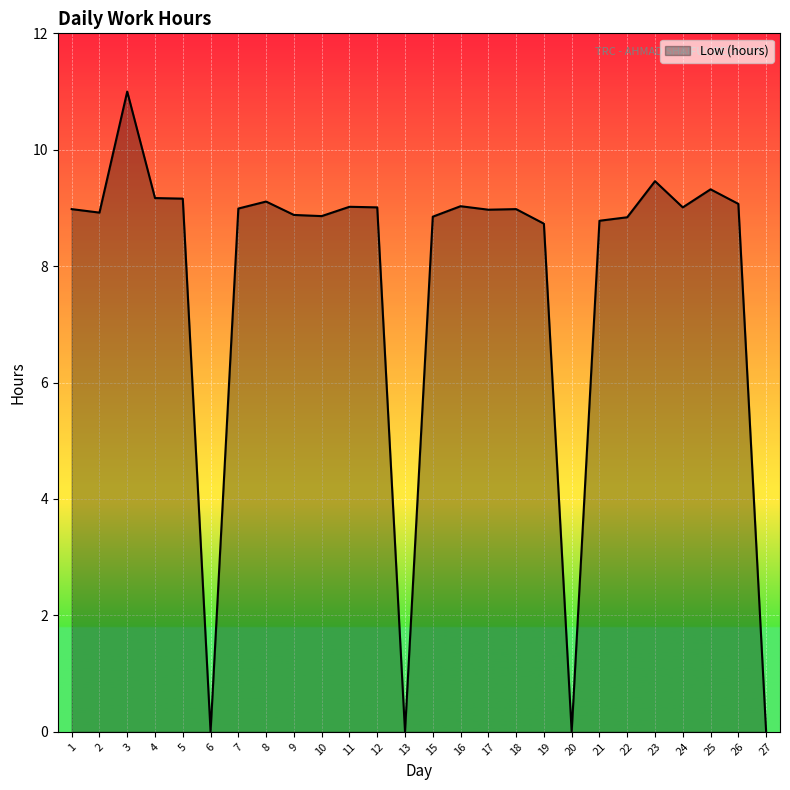

The chart shows a value of 9.0 at 18. True or false?

True